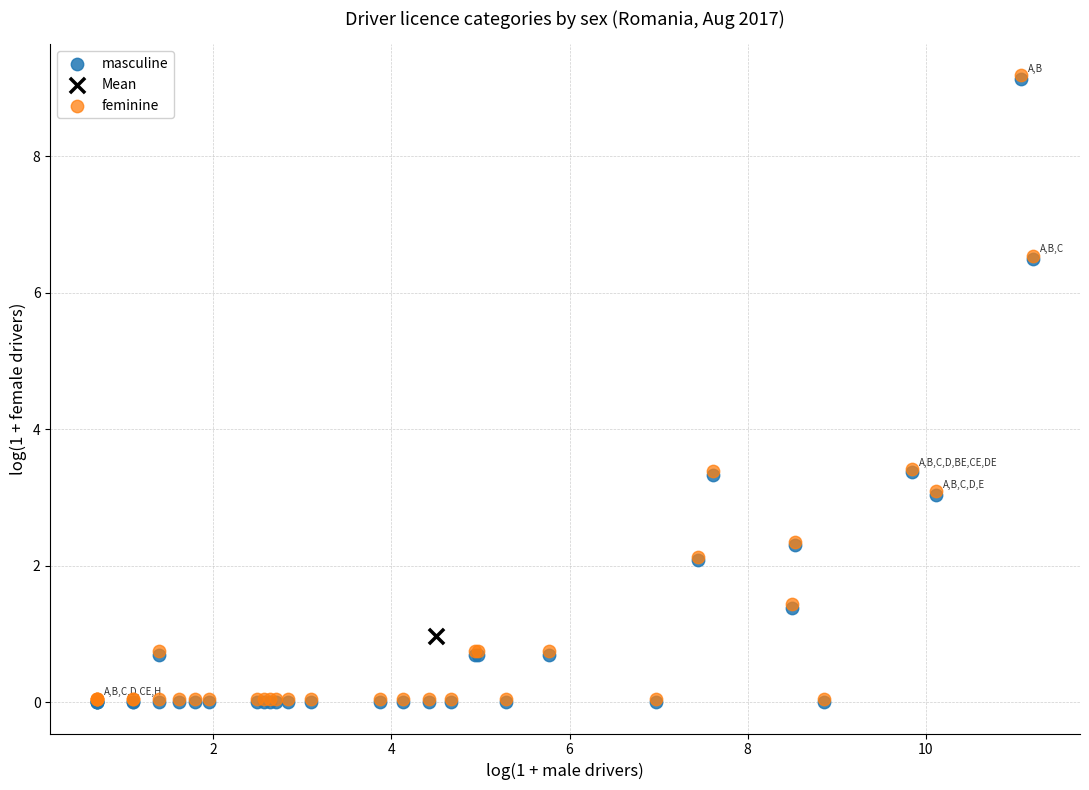

What are all the series names shown in the legend?

masculine, Mean, feminine